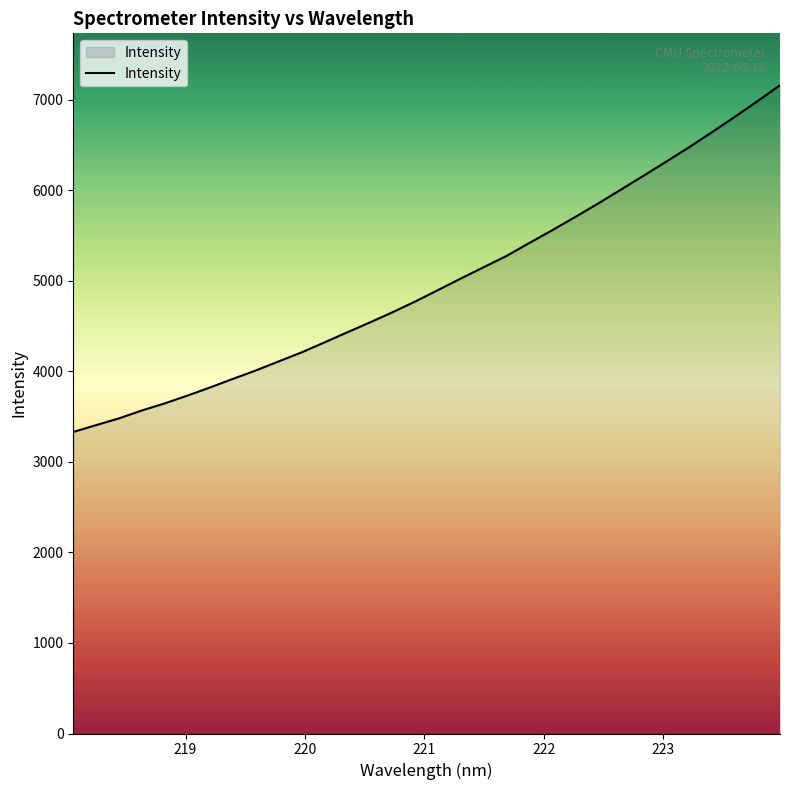

How many lines are shown in the chart?

1